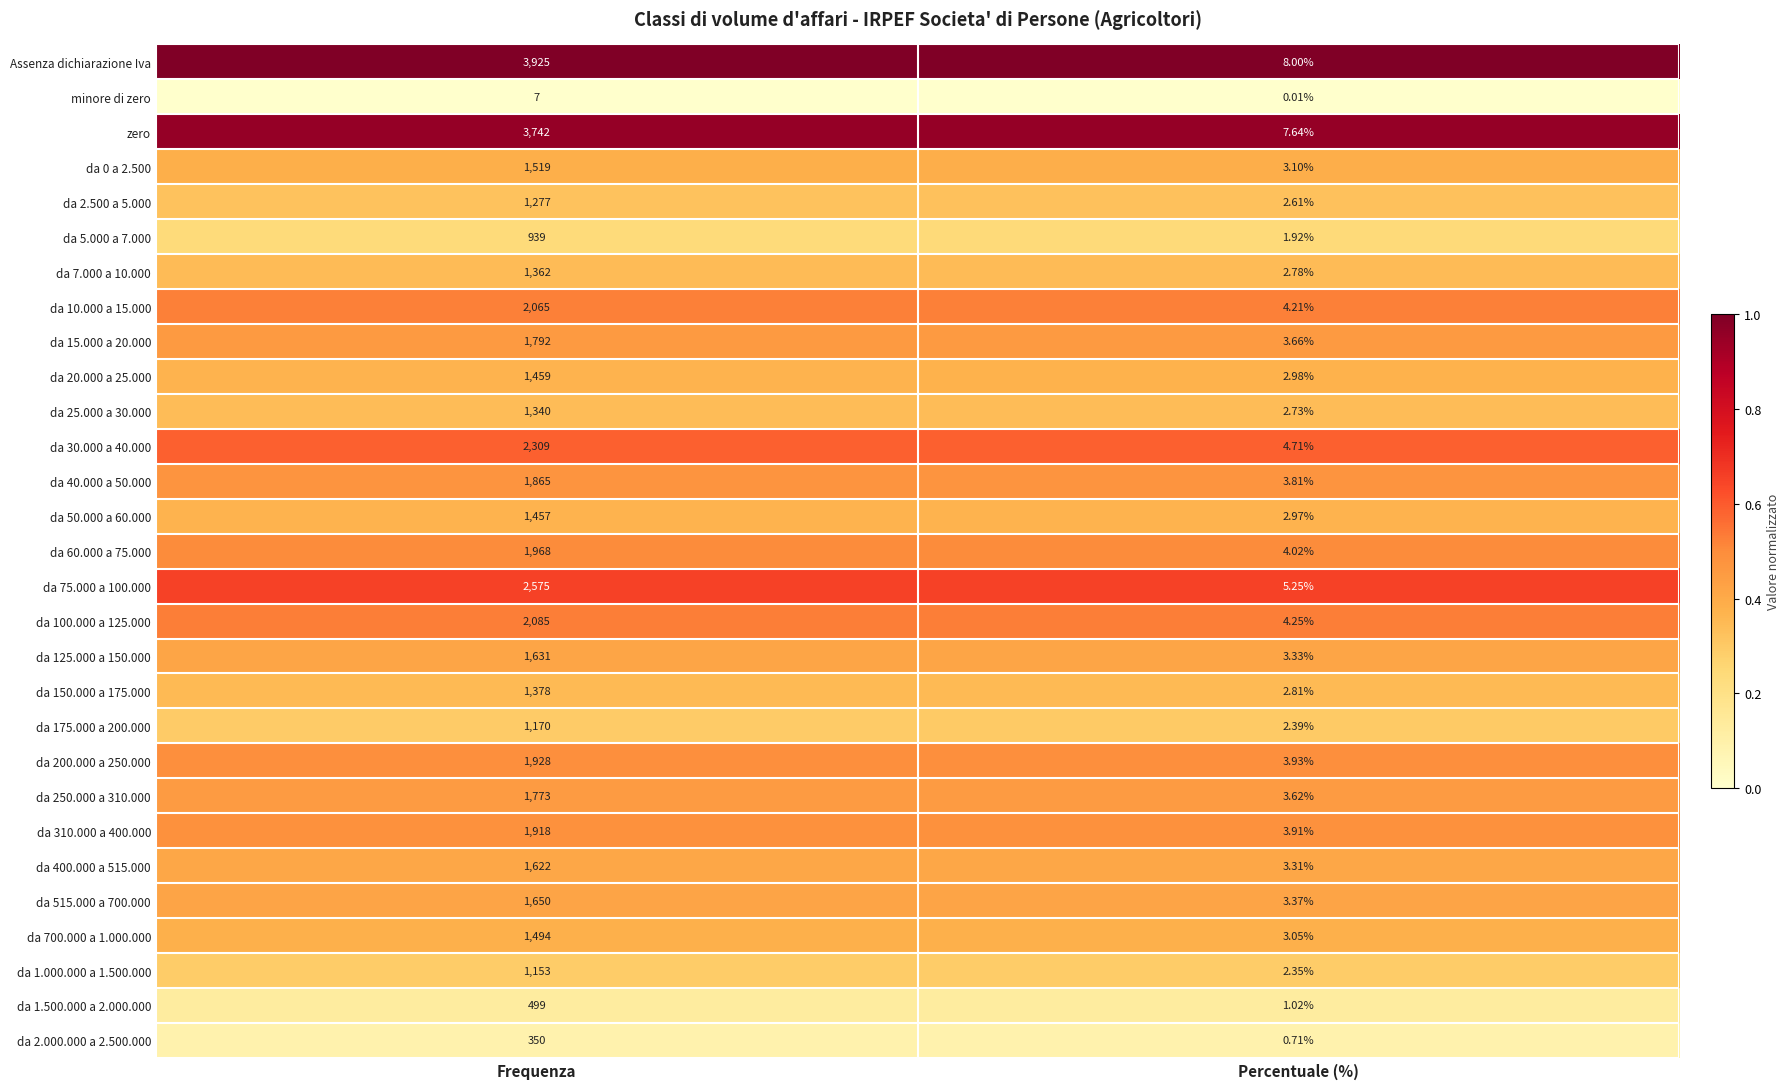

Where is da 700.000 a 1.000.000 nearest to the value 748?

Percentuale (%)